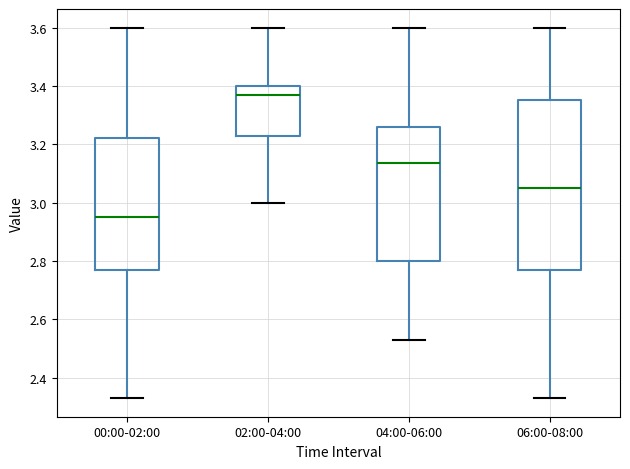

Reading left to right, transcribe this box plot: for each box, give where its median line is, the range the box spans, and where its two whiskers end, as read against the y-axis. The values are not printed on the chart, so give them approximately, as read against the axis.

00:00-02:00: median 2.96, box 2.78 to 3.22, whiskers 2.34 to 3.60
02:00-04:00: median 3.38, box 3.24 to 3.40, whiskers 3.00 to 3.60
04:00-06:00: median 3.14, box 2.80 to 3.26, whiskers 2.54 to 3.60
06:00-08:00: median 3.06, box 2.78 to 3.36, whiskers 2.34 to 3.60